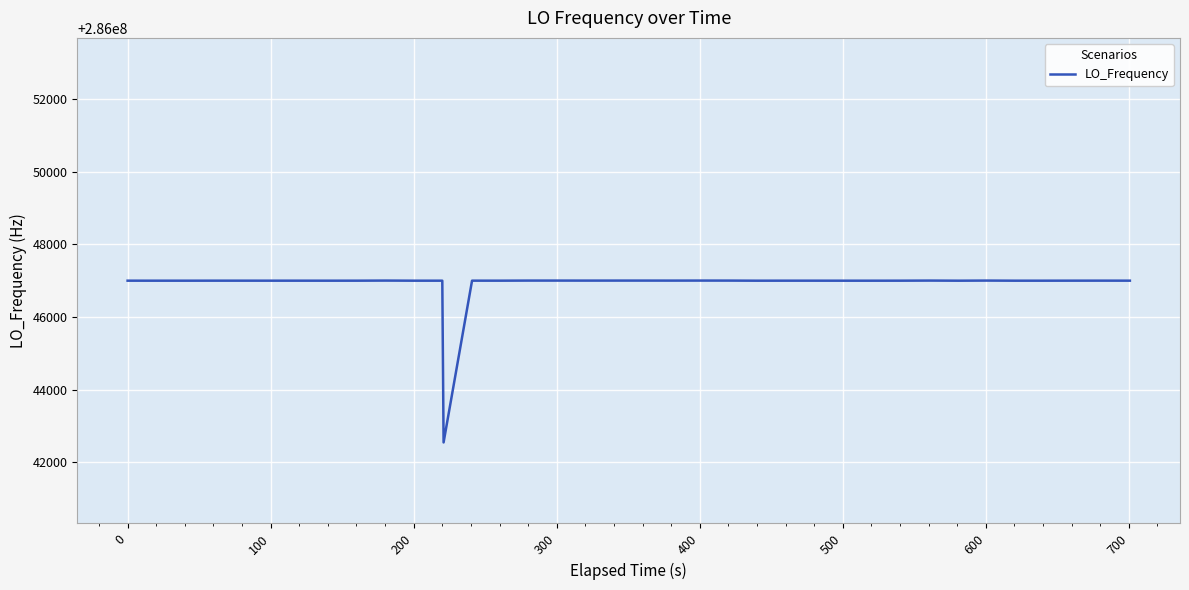

What is the maximum value shown in the chart?

286047002.8